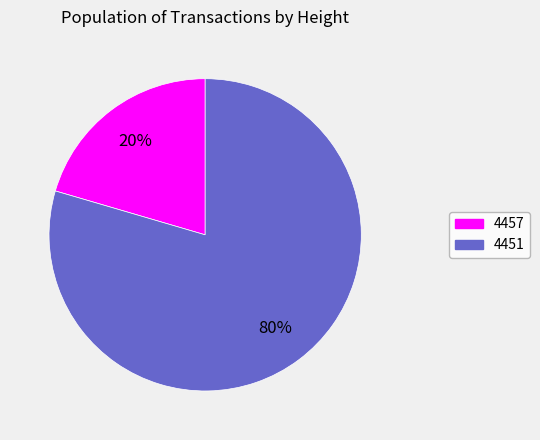

Which has a higher value, 4457 or 4451?

4451